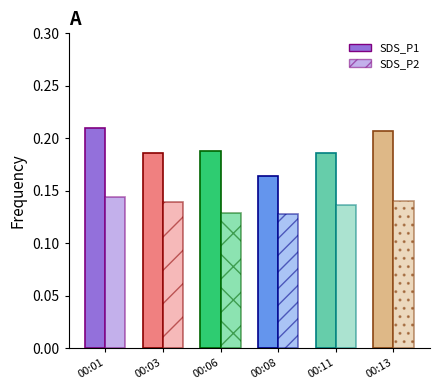

What is the smallest value displayed?

0.1